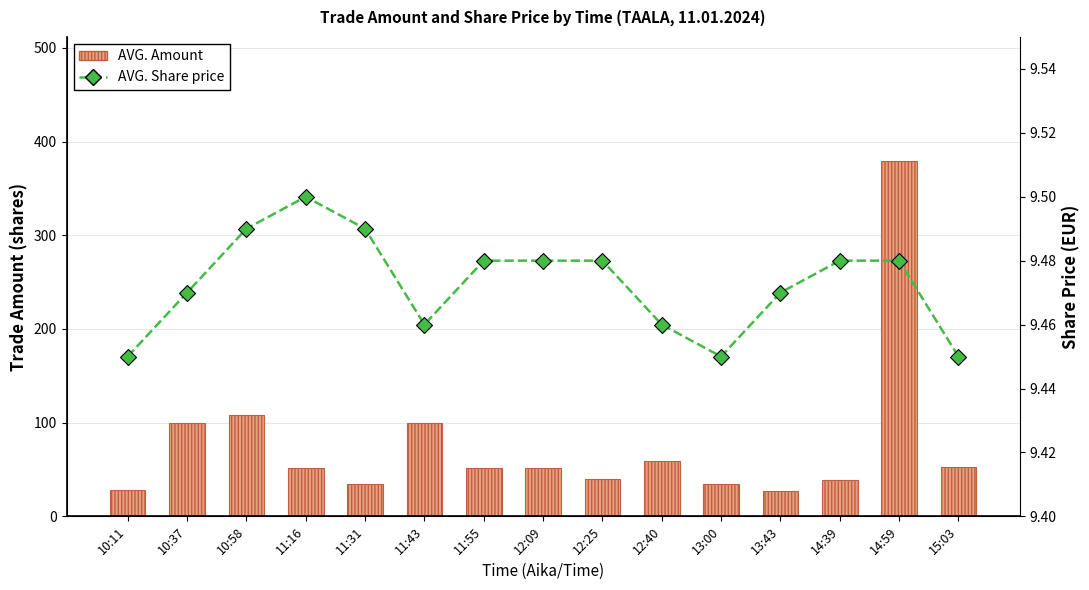

How many groups of bars are there?

15